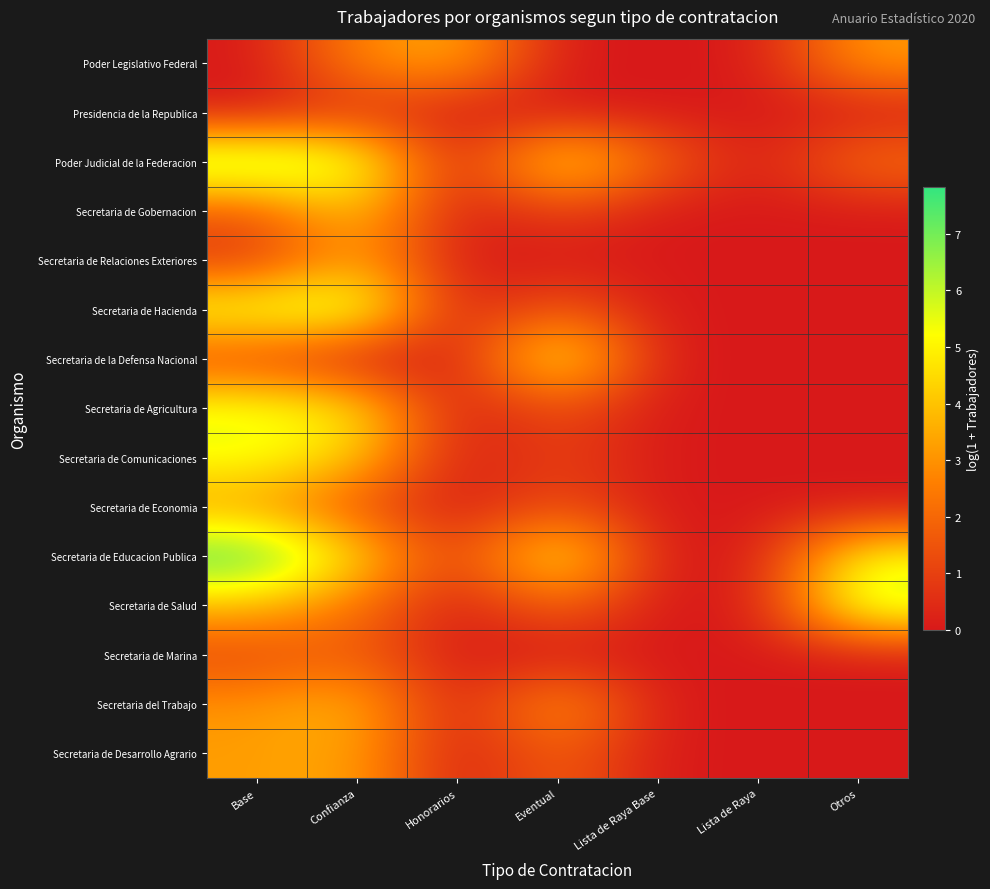

Reading right to left, transcribe all the data shown in this chart.

Poder Legislativo Federal: Otros=3.2	Lista de Raya=0.0	Lista de Raya Base=0.0	Eventual=0.0	Honorarios=3.6	Confianza=2.8	Base=0.0
Presidencia de la Republica: Otros=0.0	Lista de Raya=0.0	Lista de Raya Base=0.0	Eventual=0.0	Honorarios=0.0	Confianza=0.7	Base=0.0
Poder Judicial de la Federacion: Otros=2.3	Lista de Raya=0.0	Lista de Raya Base=1.9	Eventual=5.2	Honorarios=0.0	Confianza=6.0	Base=7.0
Secretaria de Gobernacion: Otros=0.0	Lista de Raya=0.0	Lista de Raya Base=0.0	Eventual=1.1	Honorarios=0.0	Confianza=4.3	Base=1.6
Secretaria de Relaciones Exteriores: Otros=0.0	Lista de Raya=0.0	Lista de Raya Base=0.0	Eventual=0.0	Honorarios=0.0	Confianza=3.5	Base=0.7
Secretaria de Hacienda: Otros=0.0	Lista de Raya=0.0	Lista de Raya Base=0.0	Eventual=1.8	Honorarios=0.0	Confianza=6.4	Base=5.7
Secretaria de la Defensa Nacional: Otros=0.0	Lista de Raya=0.0	Lista de Raya Base=0.0	Eventual=5.7	Honorarios=0.0	Confianza=0.0	Base=1.1
Secretaria de Agricultura: Otros=0.0	Lista de Raya=0.0	Lista de Raya Base=0.0	Eventual=1.4	Honorarios=0.0	Confianza=4.8	Base=5.5
Secretaria de Comunicaciones: Otros=0.0	Lista de Raya=0.0	Lista de Raya Base=0.0	Eventual=1.1	Honorarios=0.0	Confianza=4.3	Base=5.5
Secretaria de Economia: Otros=0.0	Lista de Raya=0.0	Lista de Raya Base=0.0	Eventual=1.4	Honorarios=0.0	Confianza=1.4	Base=3.2
Secretaria de Educacion Publica: Otros=5.3	Lista de Raya=0.0	Lista de Raya Base=0.0	Eventual=5.6	Honorarios=0.7	Confianza=4.5	Base=7.8
Secretaria de Salud: Otros=6.3	Lista de Raya=0.0	Lista de Raya Base=0.0	Eventual=2.1	Honorarios=0.0	Confianza=2.3	Base=3.9
Secretaria de Marina: Otros=0.0	Lista de Raya=0.0	Lista de Raya Base=0.0	Eventual=0.0	Honorarios=0.0	Confianza=1.8	Base=1.1
Secretaria del Trabajo: Otros=0.0	Lista de Raya=0.0	Lista de Raya Base=0.0	Eventual=3.5	Honorarios=0.0	Confianza=3.9	Base=3.0
Secretaria de Desarrollo Agrario: Otros=0.0	Lista de Raya=0.0	Lista de Raya Base=0.0	Eventual=1.9	Honorarios=0.0	Confianza=3.5	Base=3.2